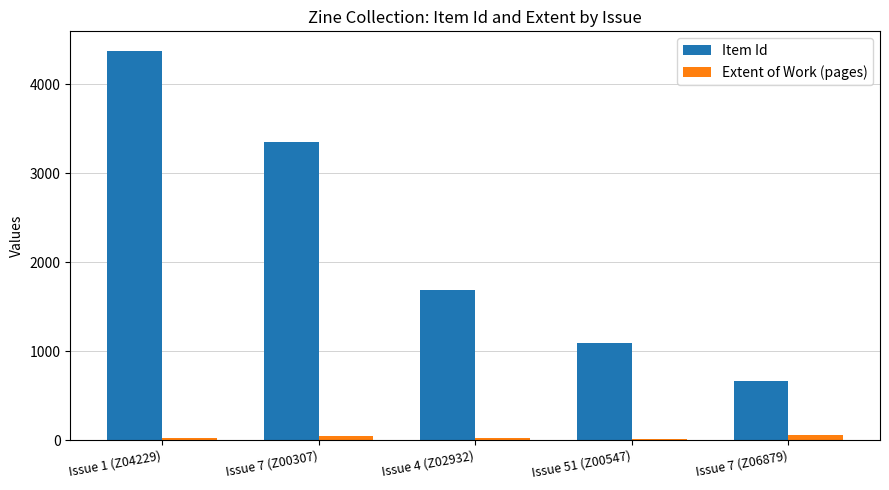

Which series changed the most between Issue 4 (Z02932) and Issue 51 (Z00547)?

Item Id